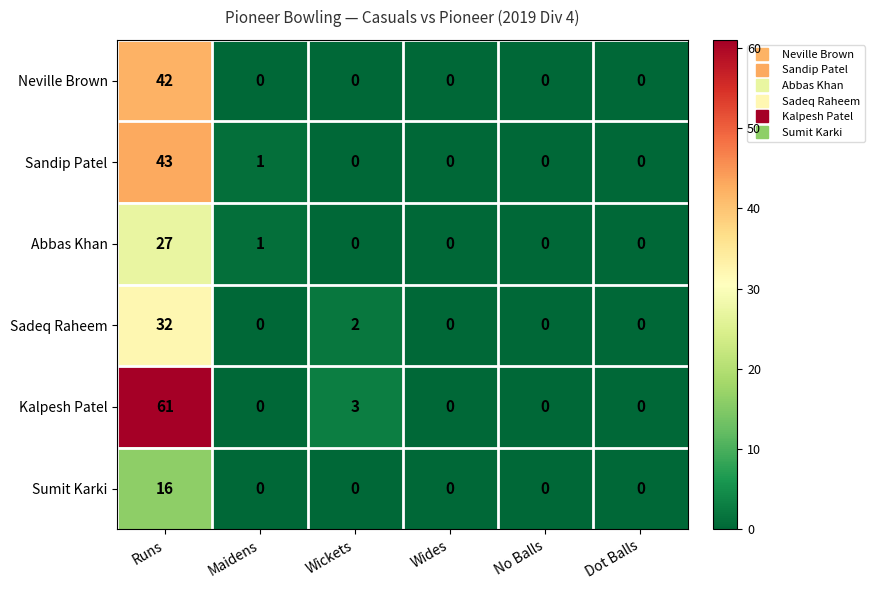

Which series has the largest range (max minus min)?

Kalpesh Patel